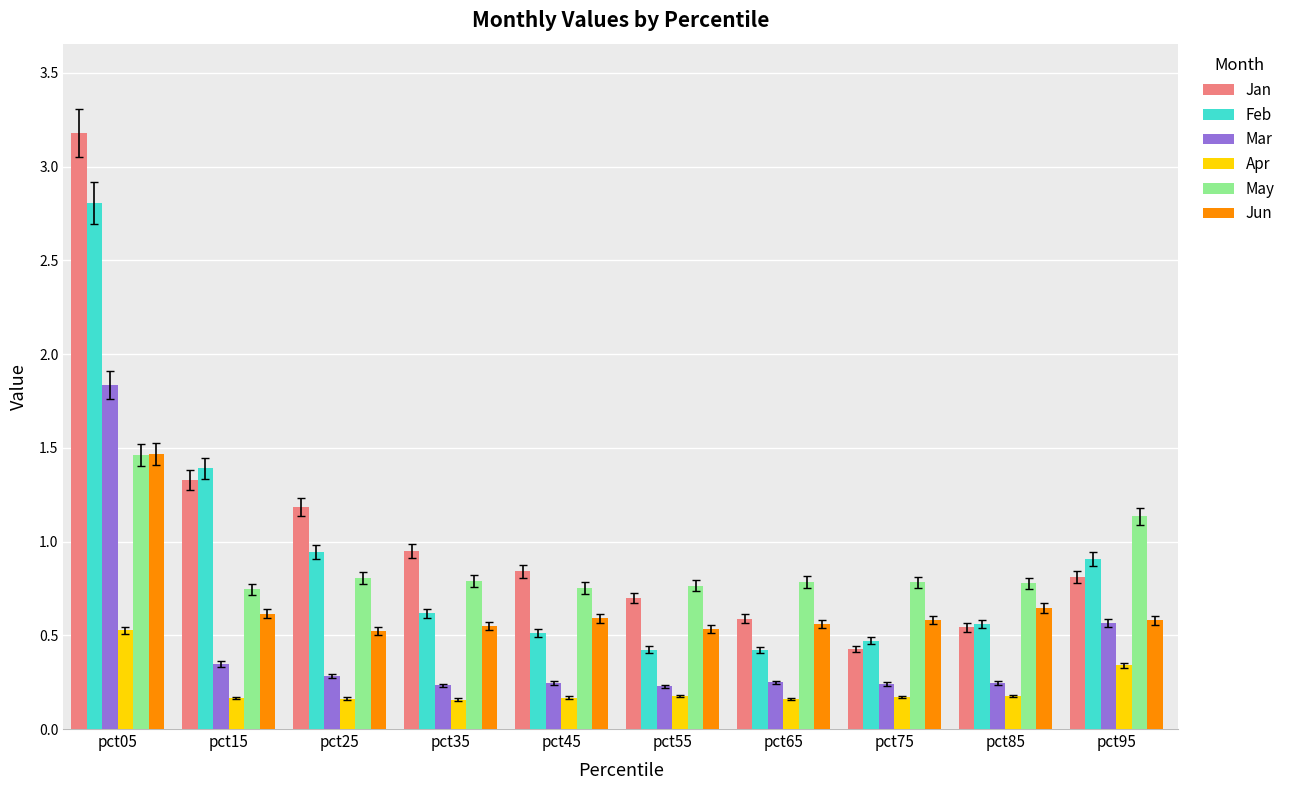

At how many categories does at least one series exceed 1?

4